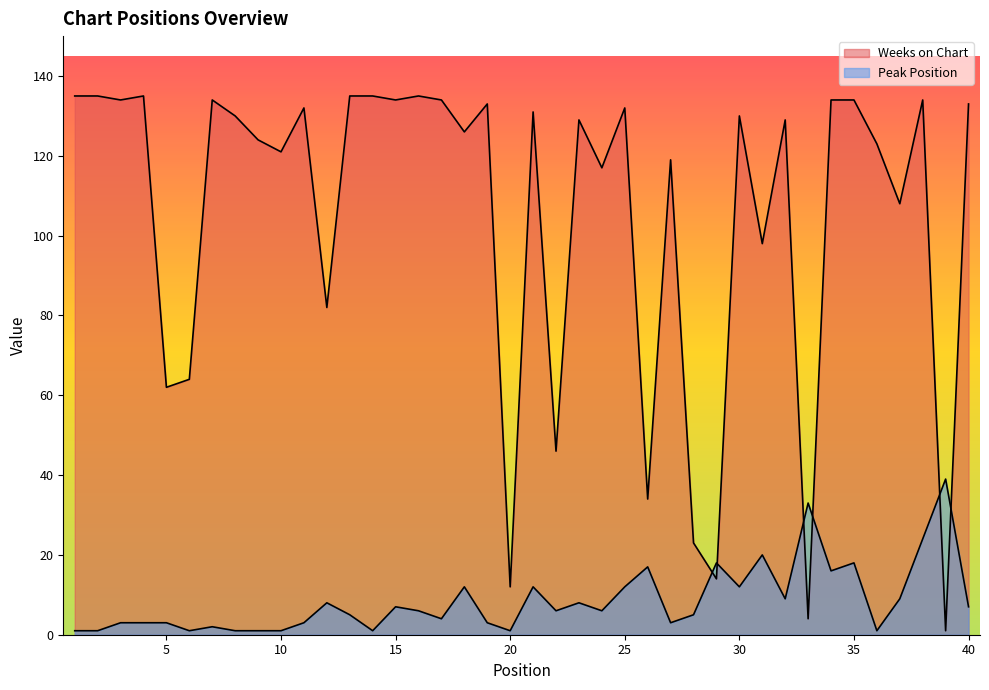

Is it true that Weeks on Chart equals 124 at 9?

True